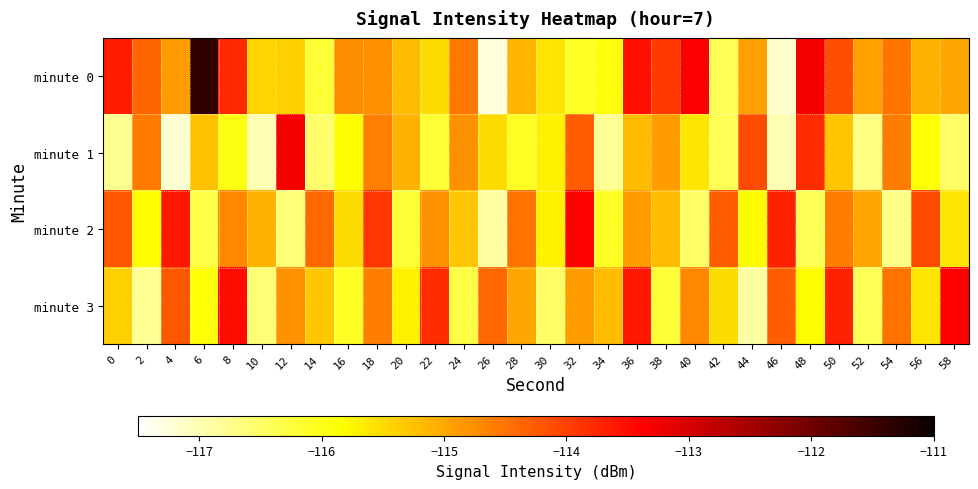

Rank the series at 6 from lowest to highest value.

minute 2, minute 3, minute 1, minute 0